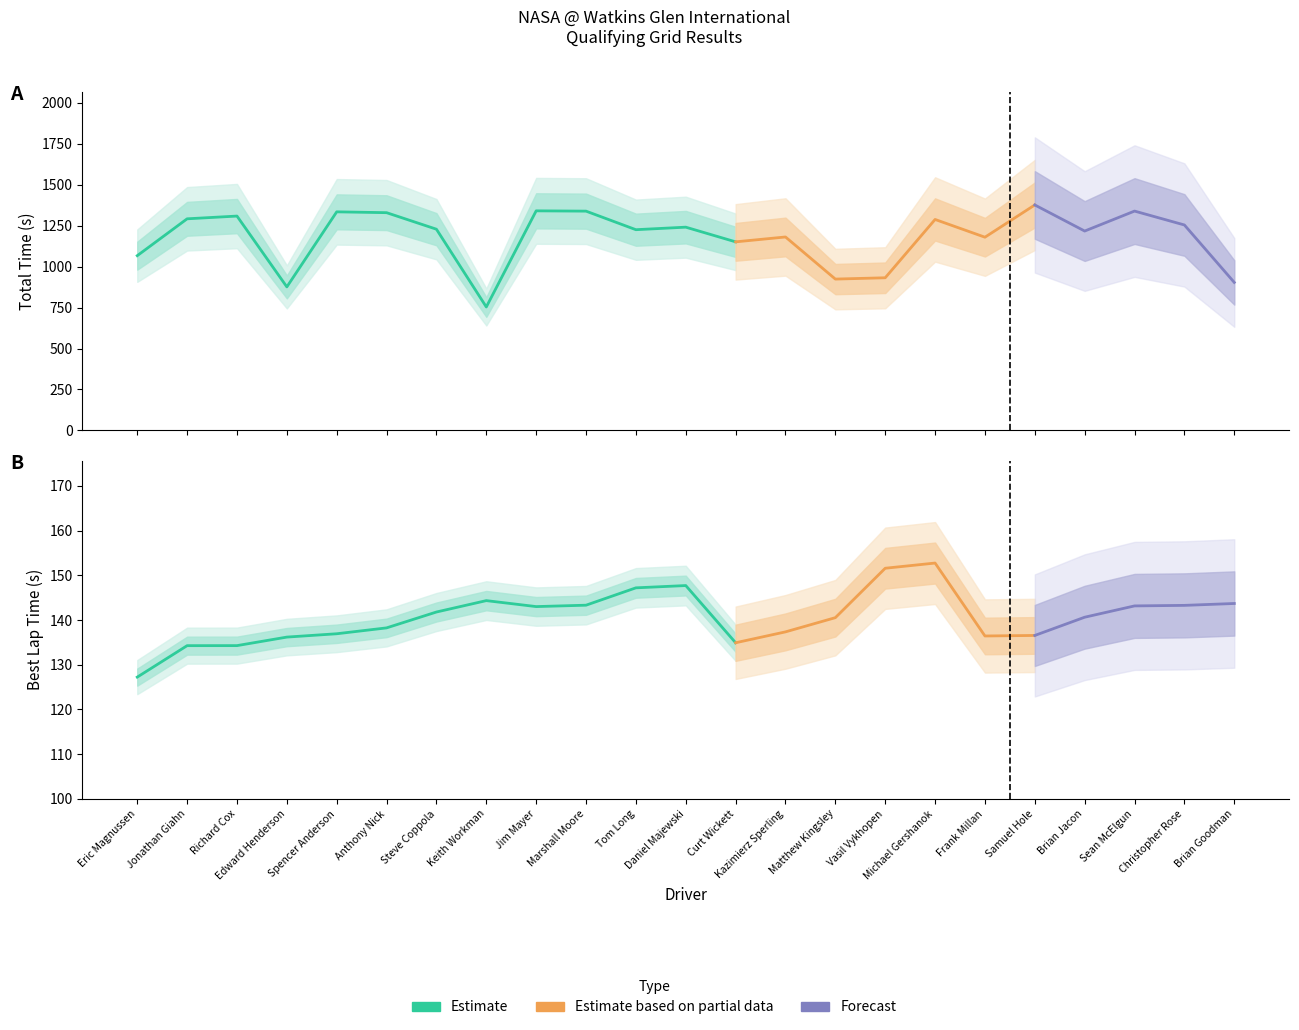

What is the spread (max minus min) of values at Edward Henderson?

876.4